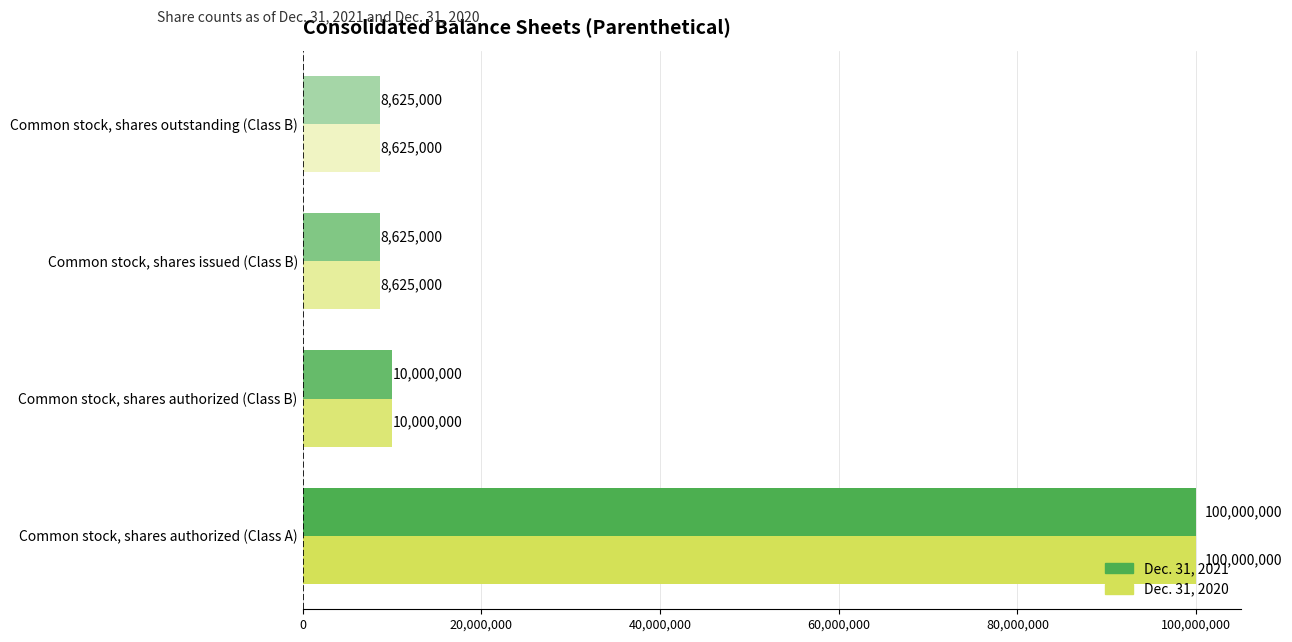

What is the difference between the maximum and minimum values in the Dec. 31, 2021 series?

91375000